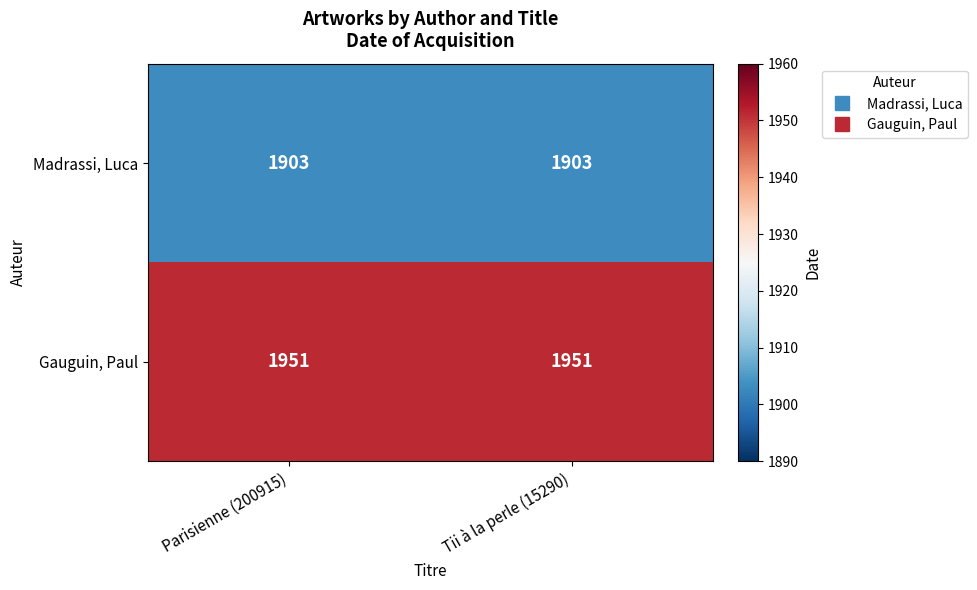

What is the approximate value of Gauguin, Paul at Tii à la perle (15290)?

1951